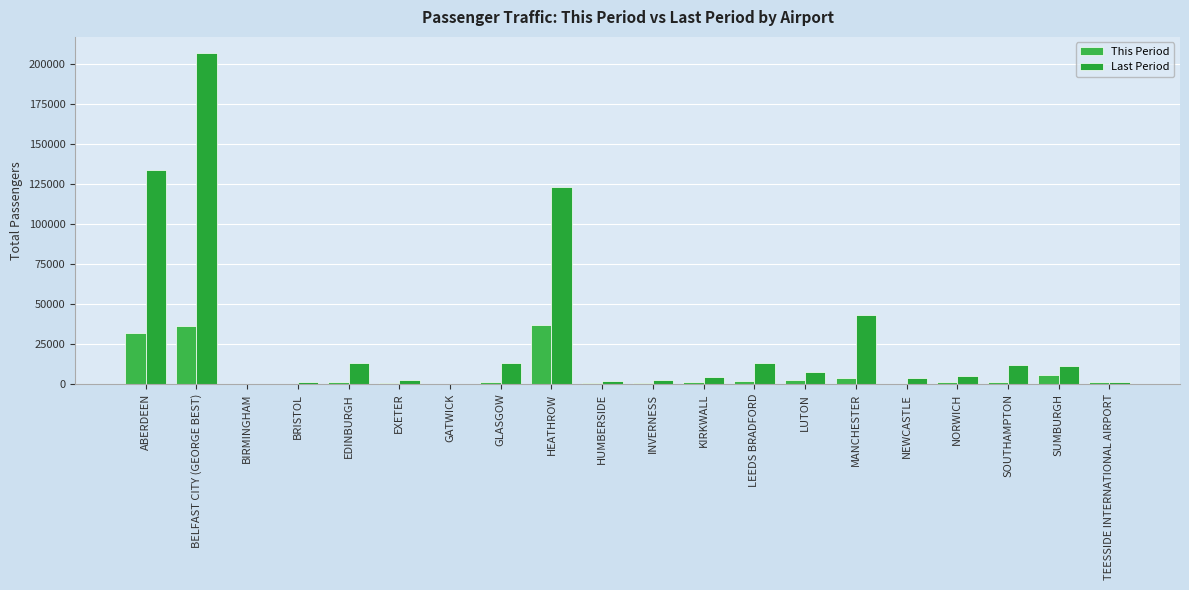

Is the value of This Period at KIRKWALL greater than the value of Last Period at NEWCASTLE?

No